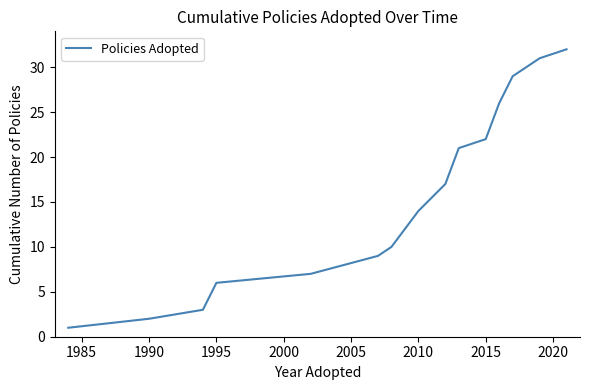

What is the difference between the maximum and minimum values?

31